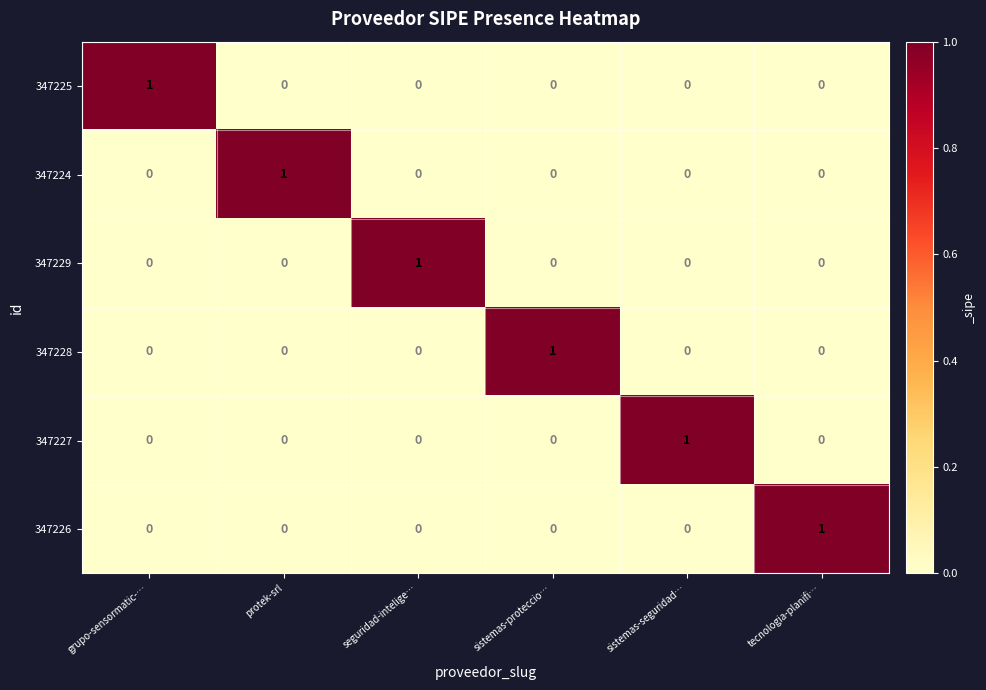

What is the greatest value displayed?

1